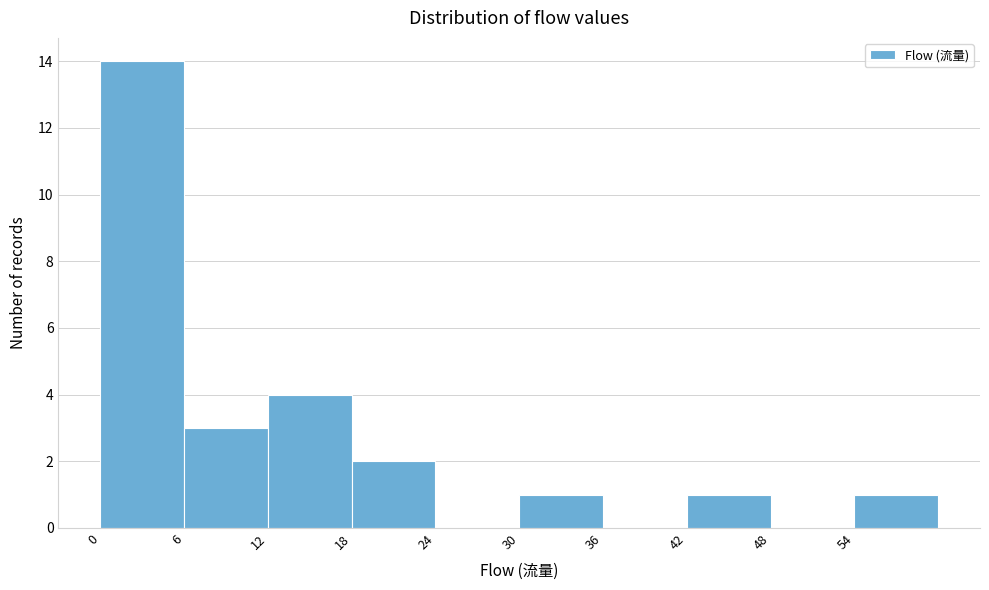

Over which range of the x-axis is the bar tallest?

0 to 6